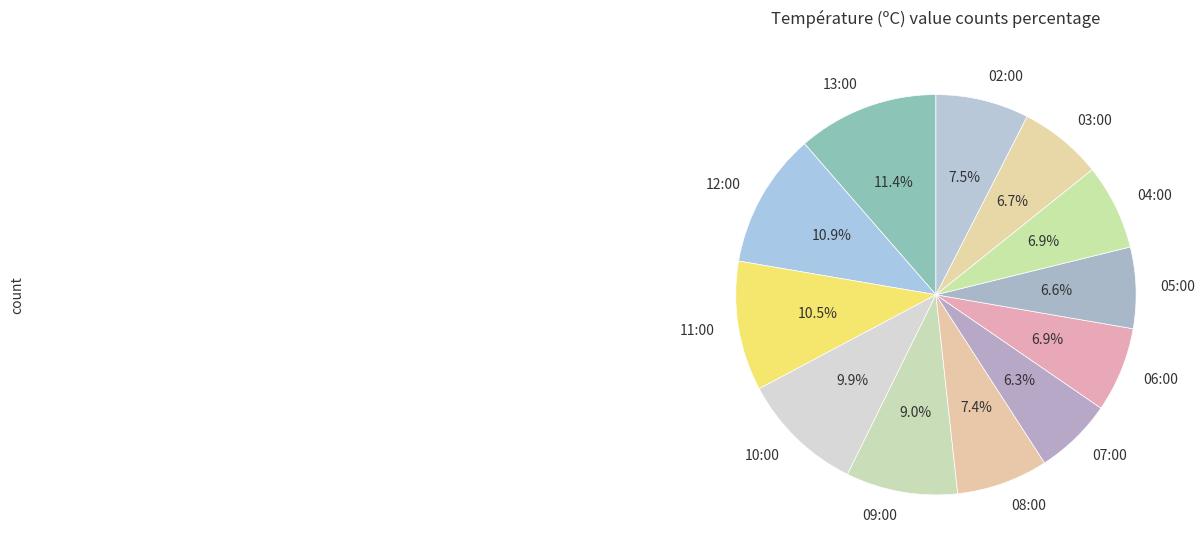

To the nearest percent, what is the combined percentage of 03:00 and 07:00?

13%